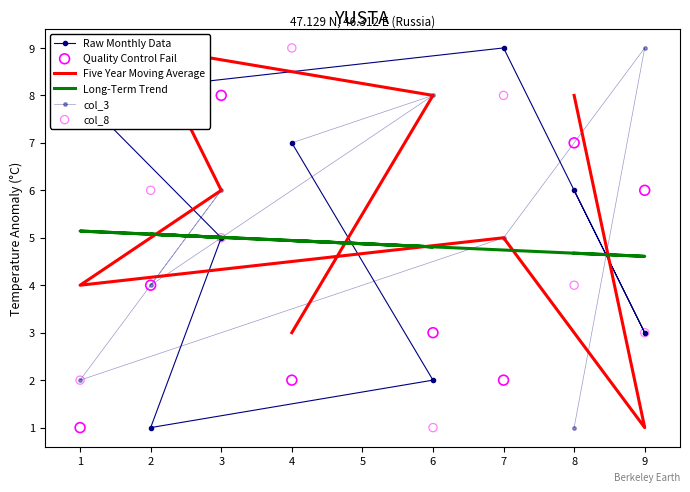

Which series has the widest spread of Y values?

Raw Monthly Data